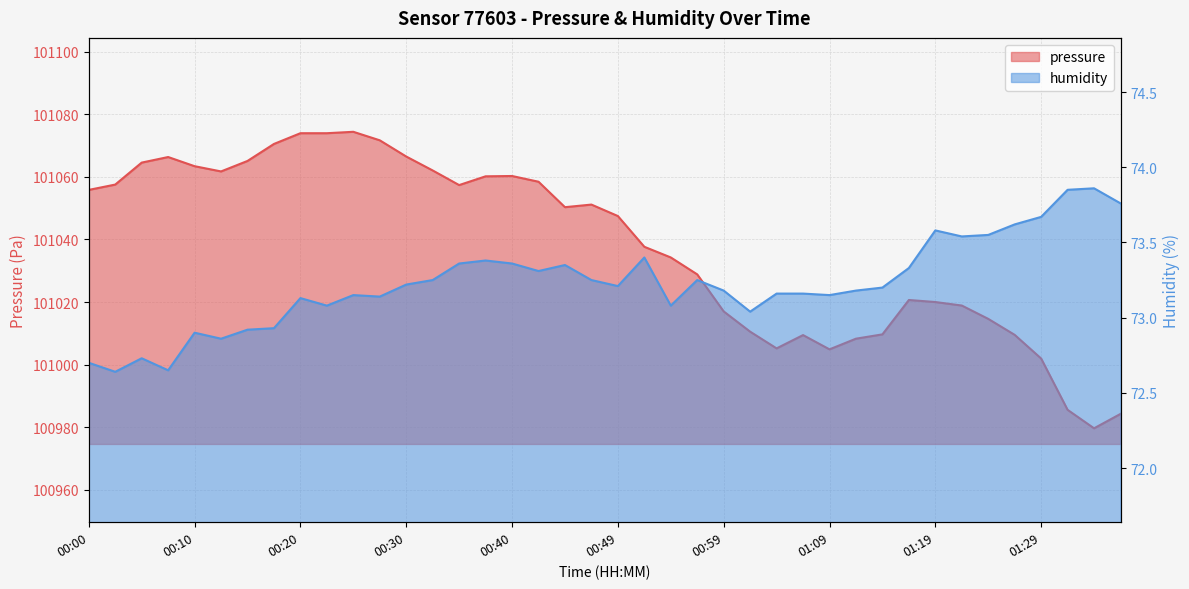

What is the difference between the second highest and second lowest values in the humidity series?

1.2